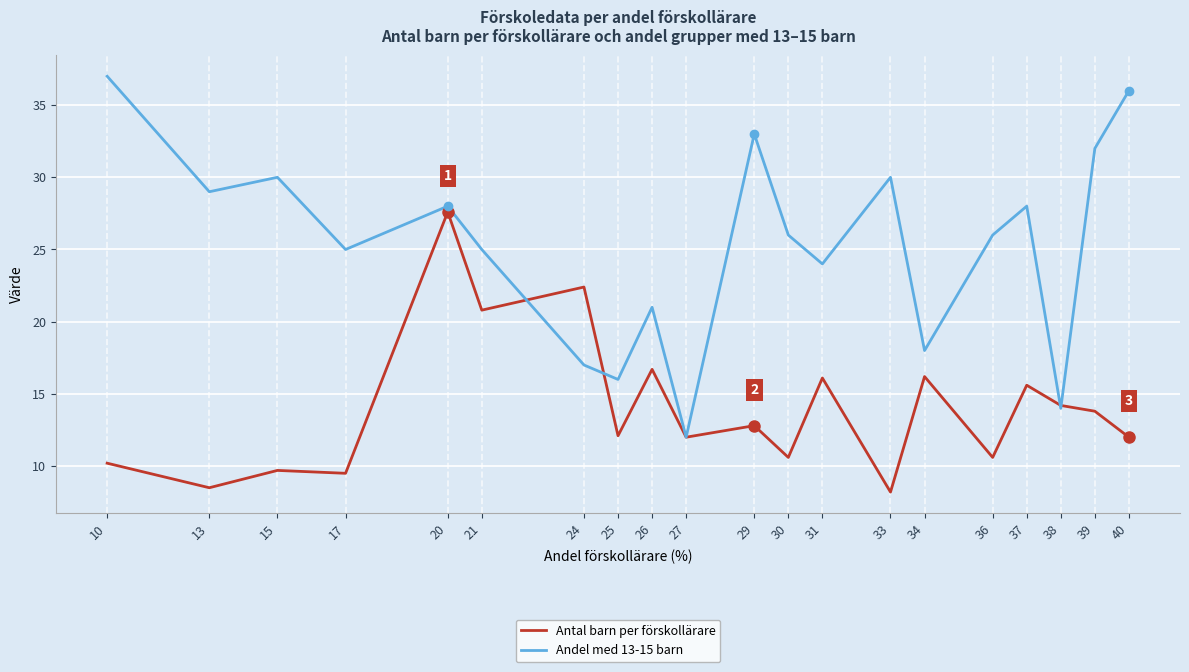

What is the spread (max minus min) of values at 40?

24.0